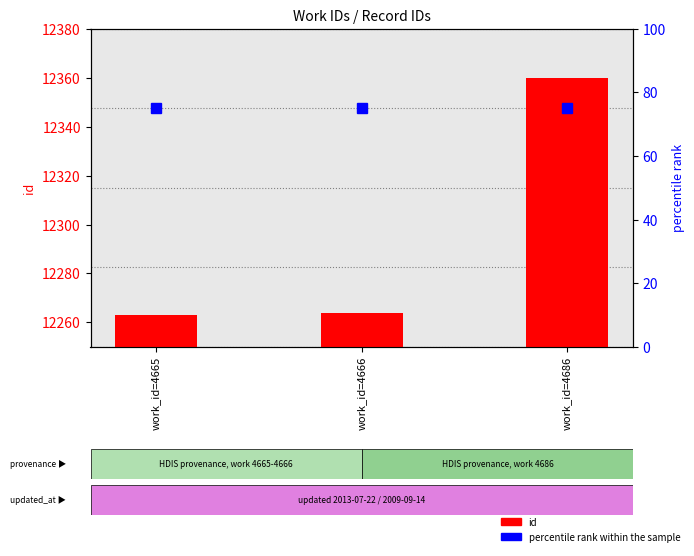

Reading left to right, list all the values displayed in this chart.

id: 12263	12264	12360
percentile rank within the sample: 75	75	75